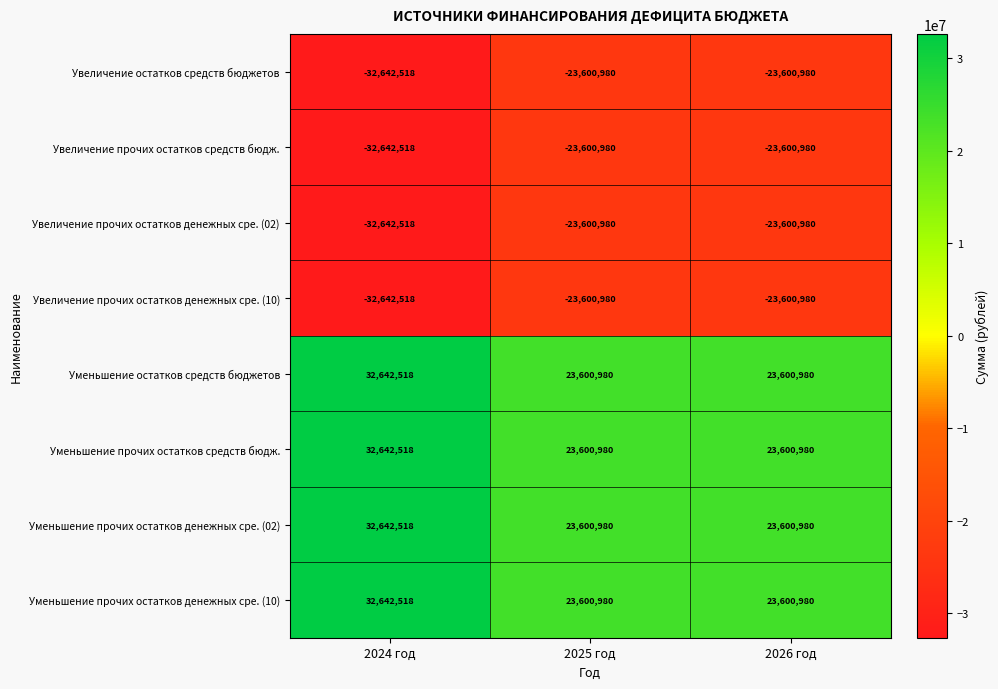

What is the spread (max minus min) of values at 2025 год?

47201960